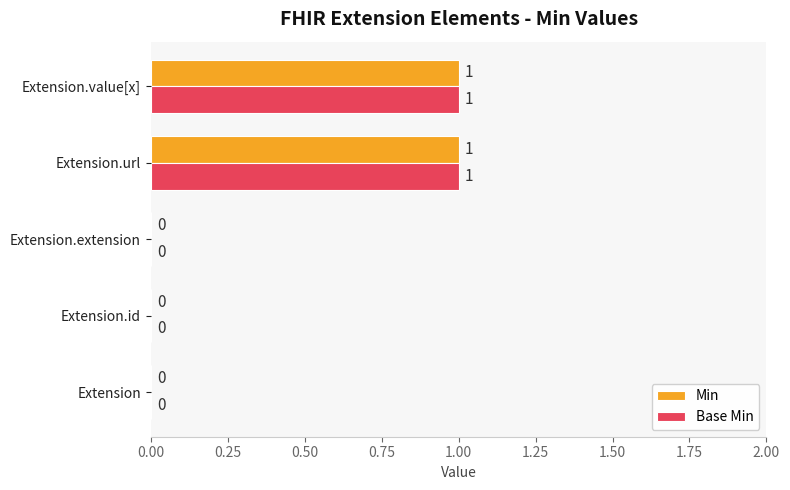

The value of Min at Extension.value[x] is 2. True or false?

False